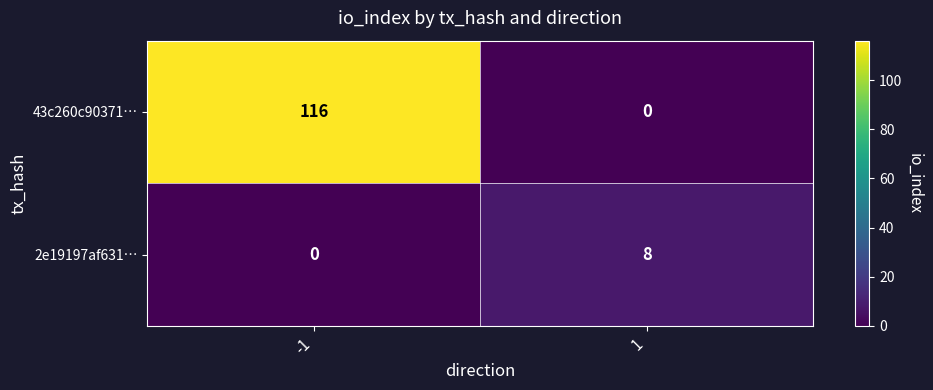

How many positive values does the 2e19197af631… series have?

1